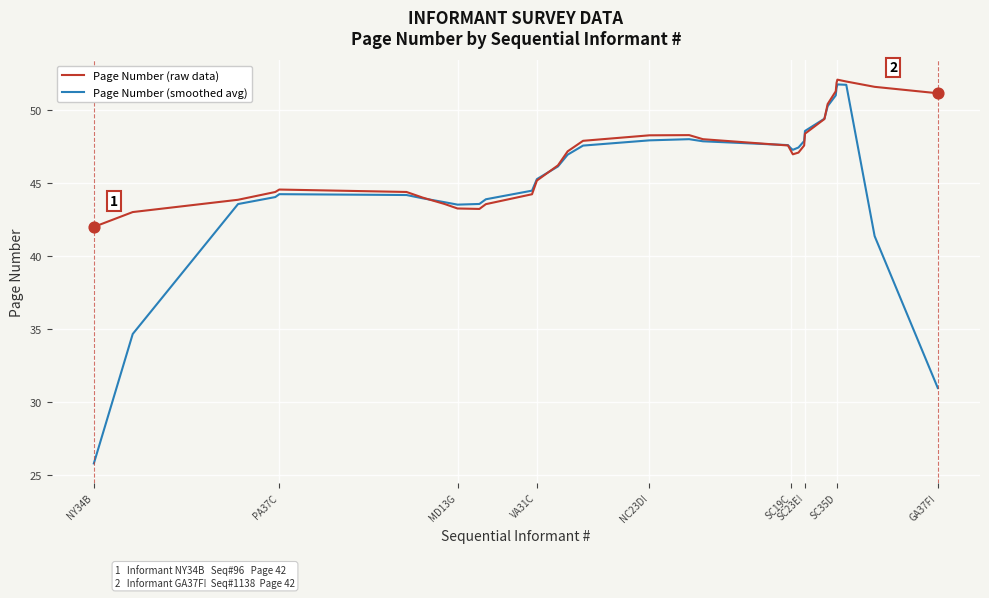

Which series has the largest total across all categories?

Page Number (raw data)